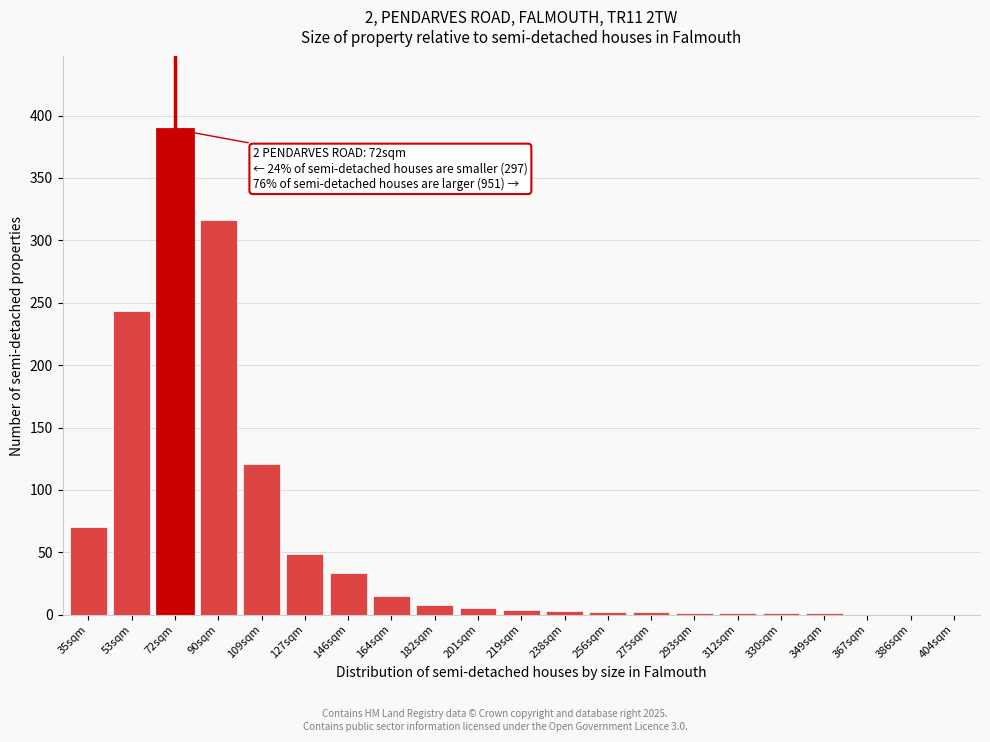

What is the maximum value shown in the chart?

389